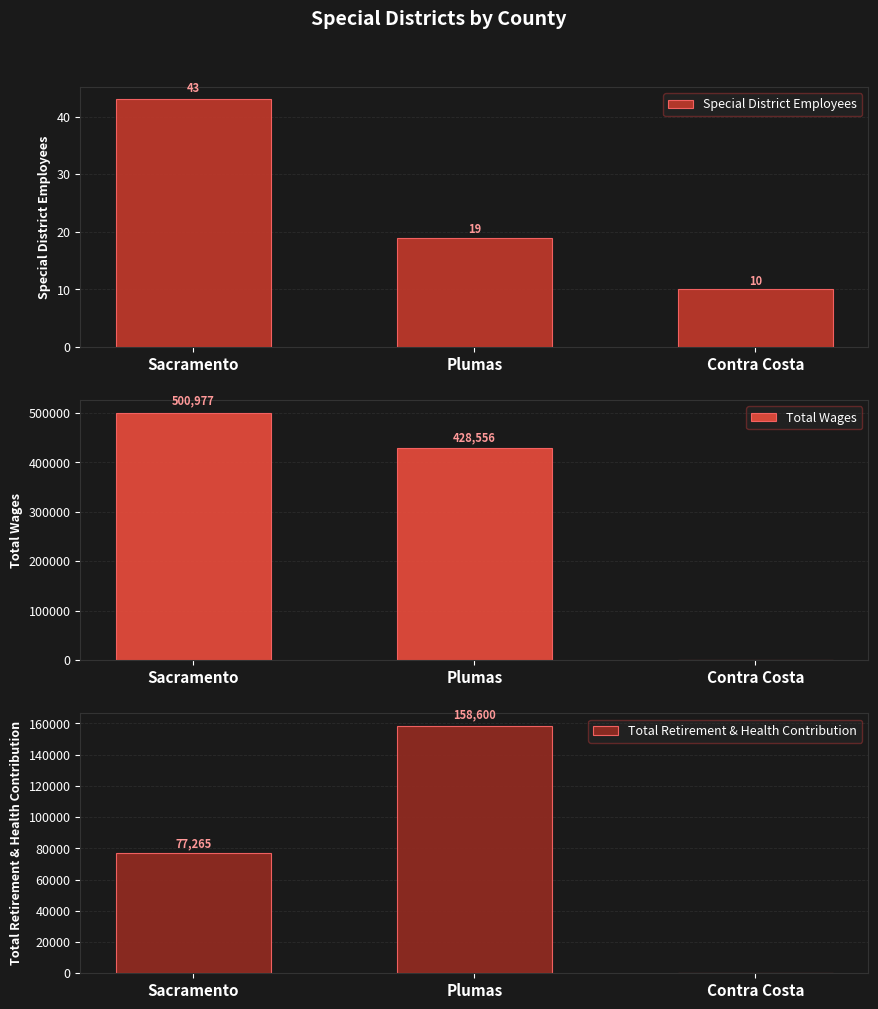

Reading left to right, what are all the values shown in this chart?

Special District Employees: 43	19	10
Total Wages: 500977	428556	0
Total Retirement & Health Contribution: 77265	158600	0